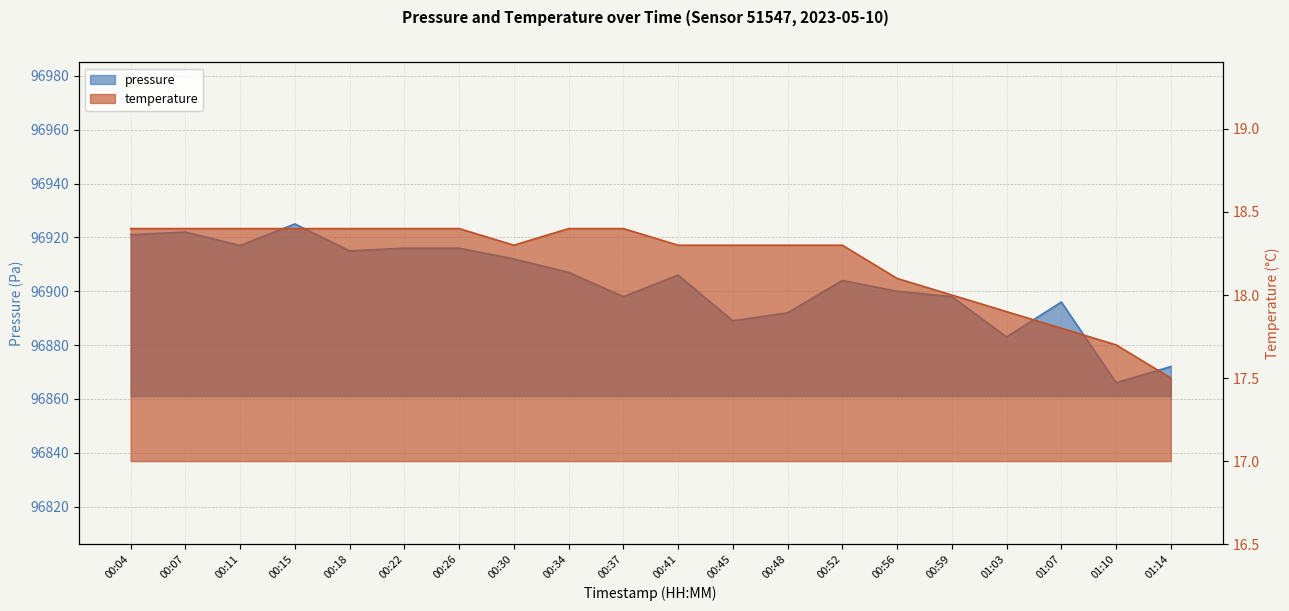

At which label is pressure closest to 96895?

01:07